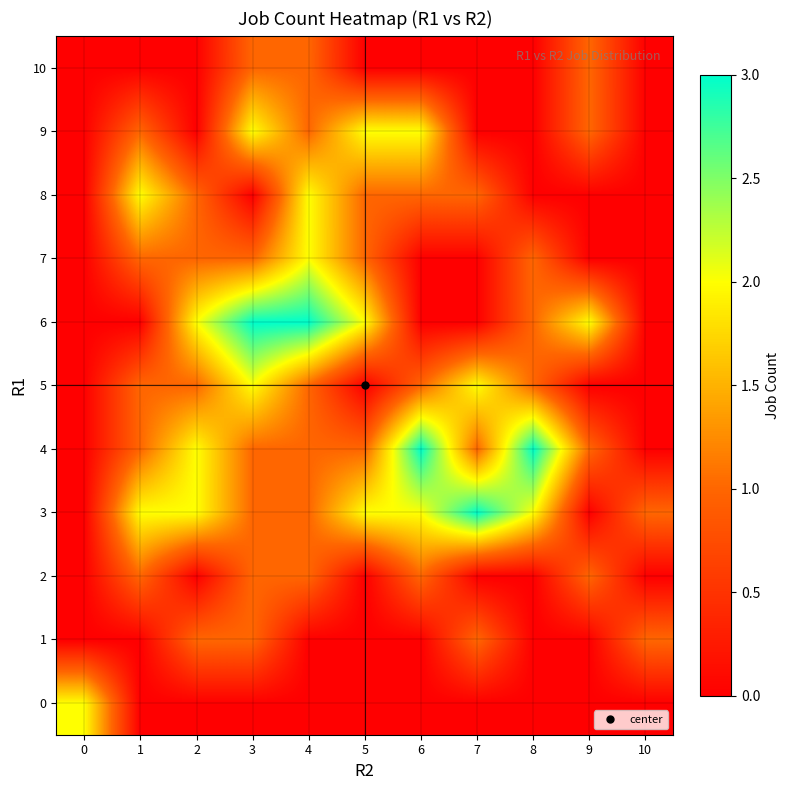

At how many categories does at least one series exceed 0?

11